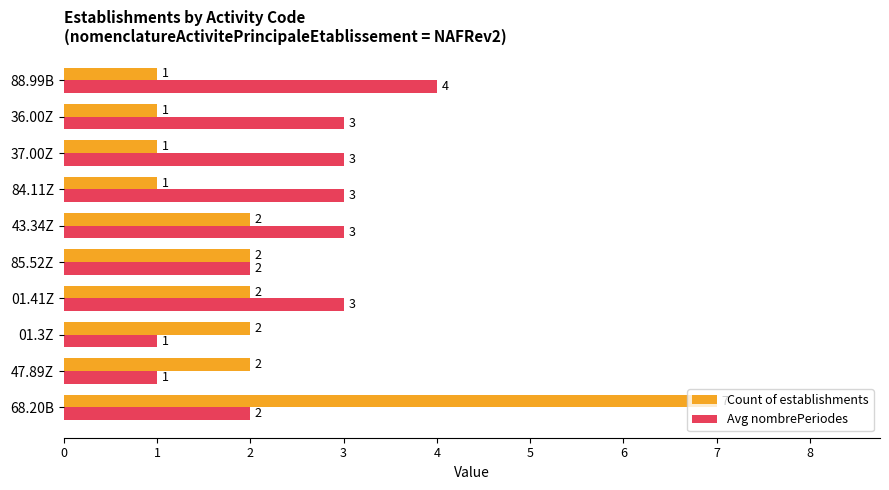

Count the Count of establishments values in the range 1 to 2.

9